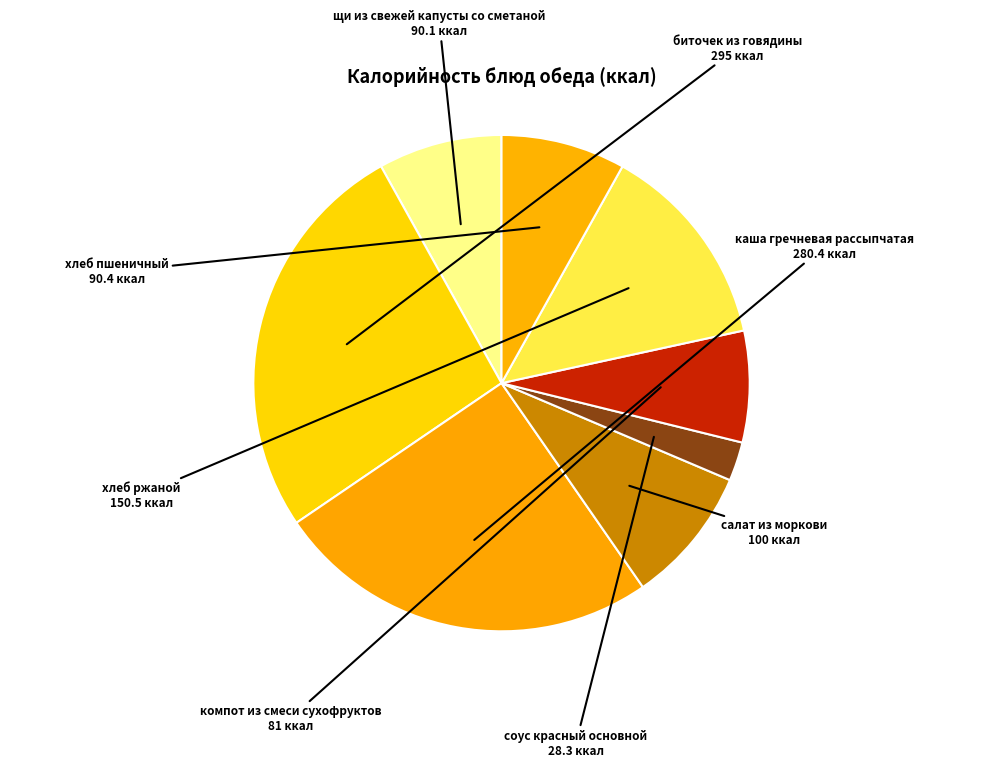

How many slices are in this pie chart?

8